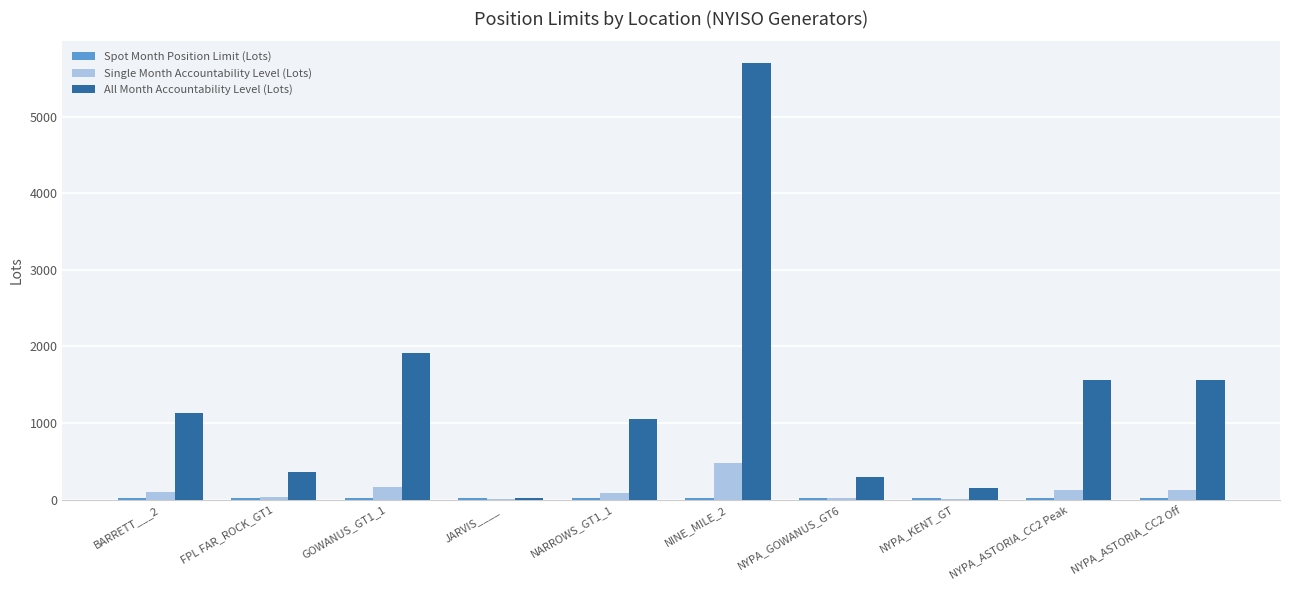

The value of Single Month Accountability Level (Lots) at FPL FAR_ROCK_GT1 is 30. True or false?

True